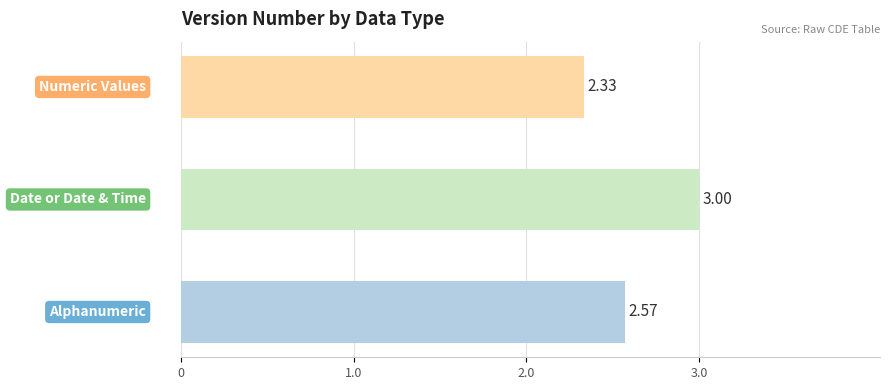

What is the difference between the maximum and minimum values?

0.7